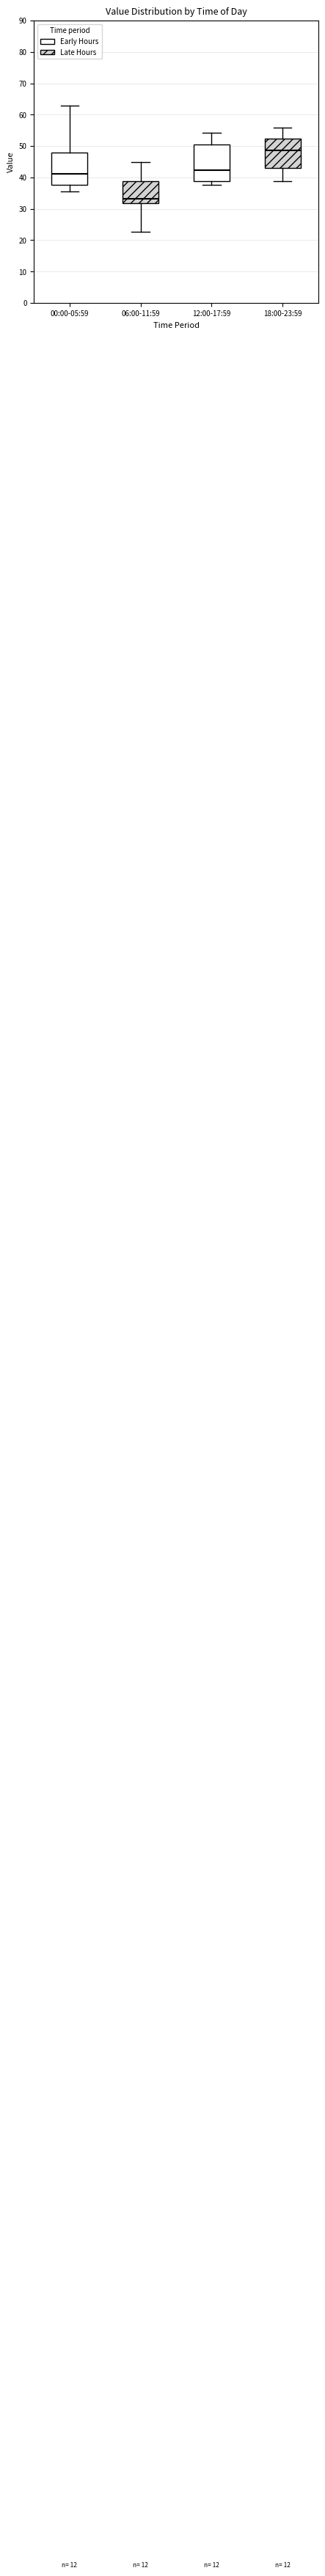

Which box is the tallest, from its lower edge to its upper edge?

12:00-17:59